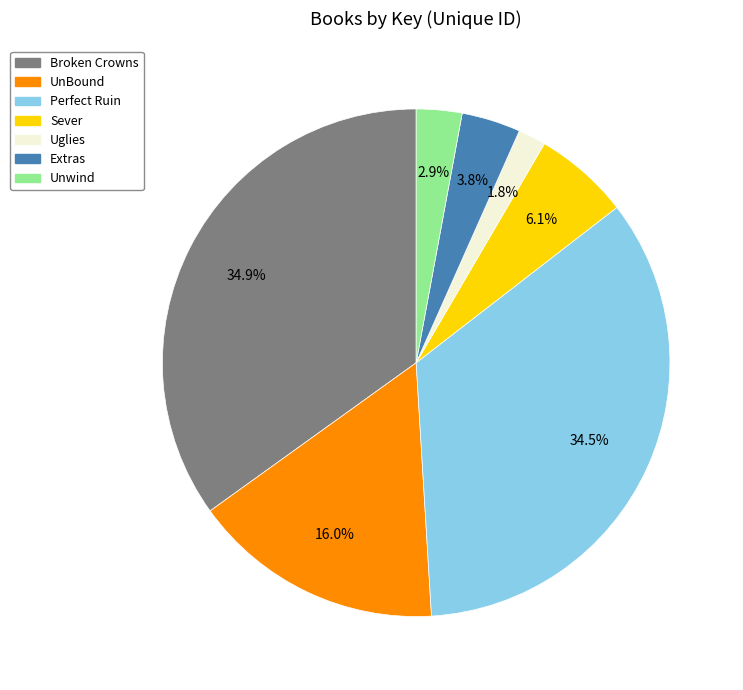

How many slices are in this pie chart?

7